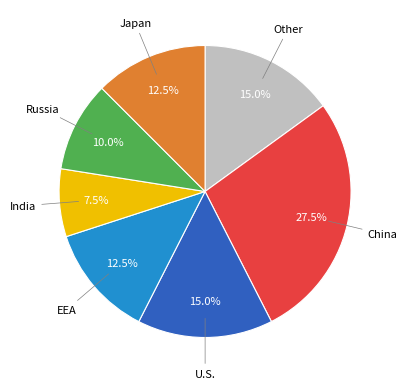

What percentage do U.S. and Japan together represent?

27.5%